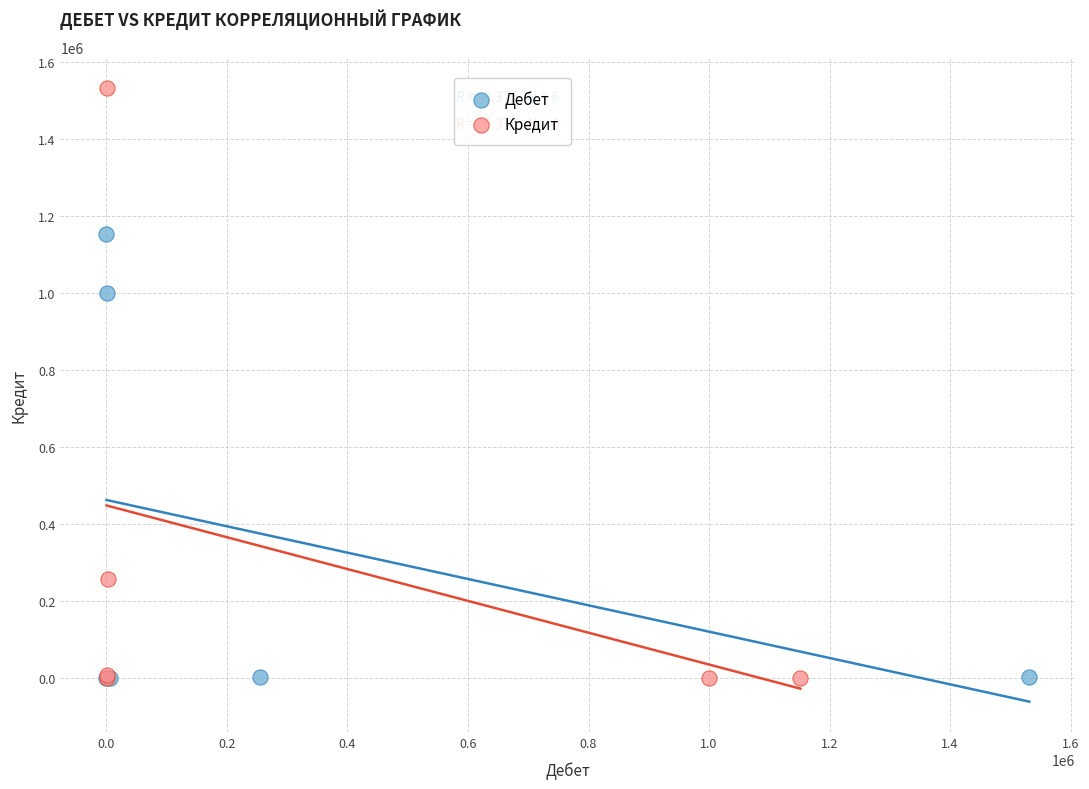

Which series contains the highest Y value?

Кредит